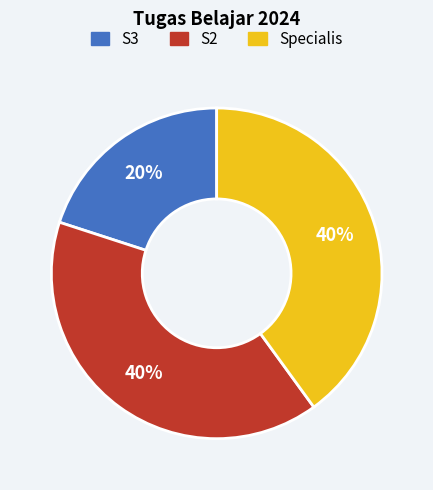

Which category has the smallest portion of the pie?

S3